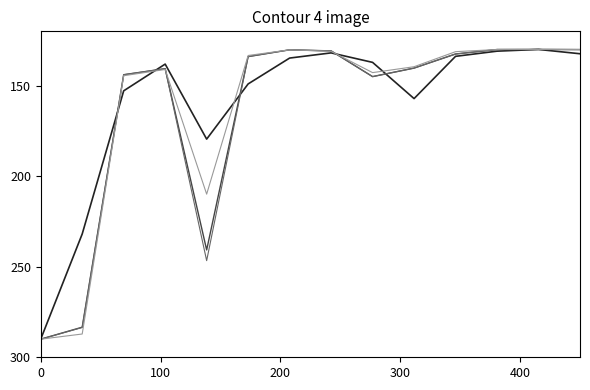

What is the minimum value shown in the chart?

130.0